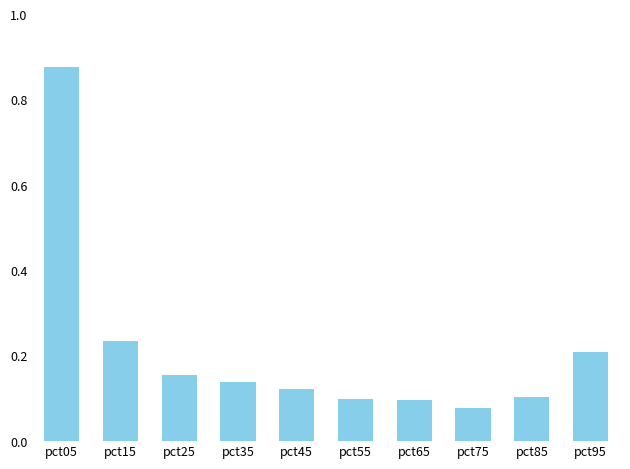

The value at pct15 is 0.3. True or false?

False